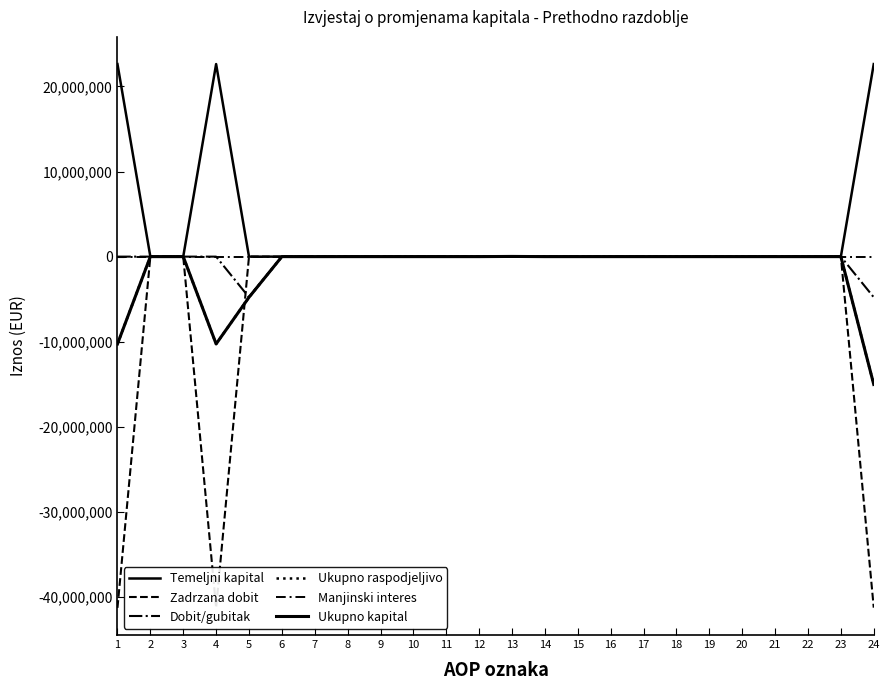

The Zadrzana dobit series shows 0 at 19. True or false?

True